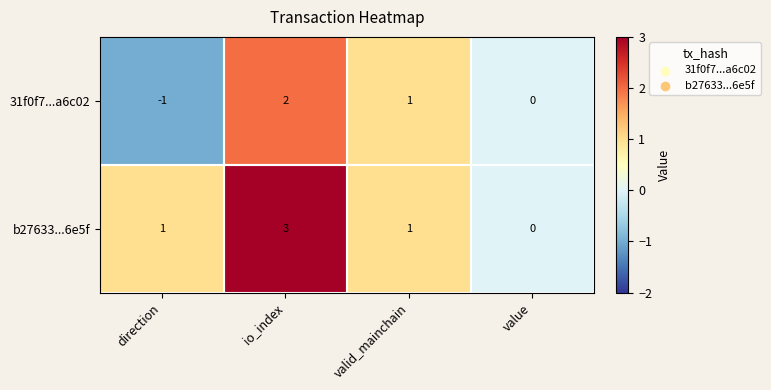

Where is 31f0f7...a6c02 nearest to the value 0?

value